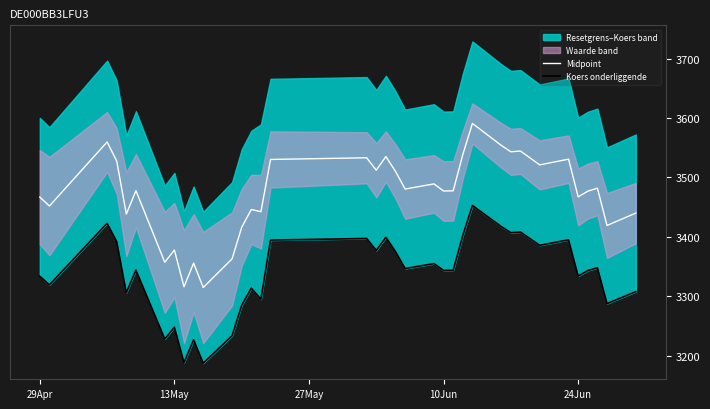

What is the maximum value for Midpoint?

3590.9